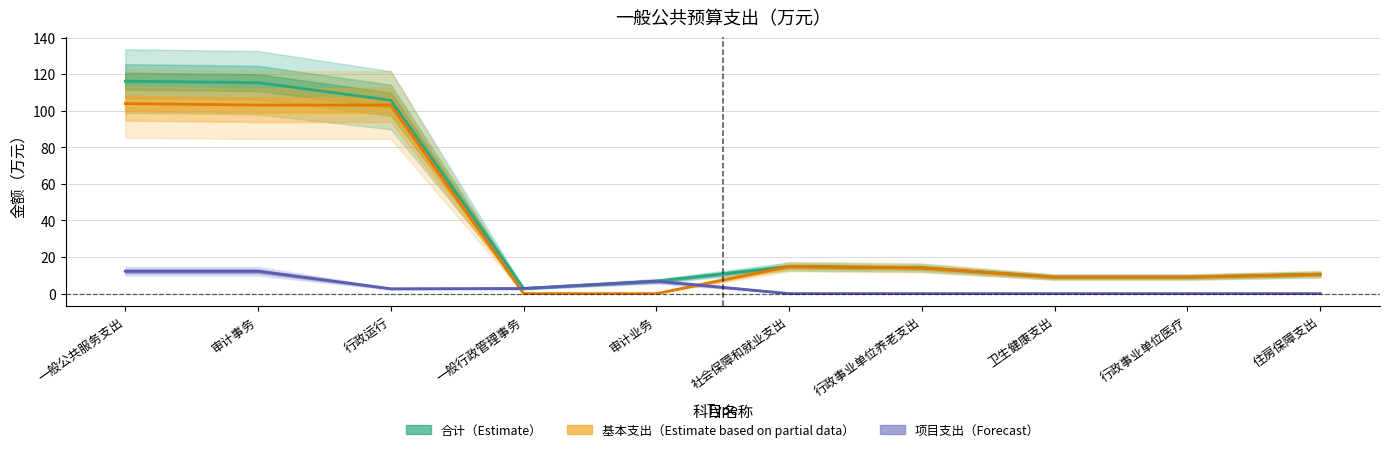

True or false: 基本支出 and 项目支出 intersect in this chart.

True